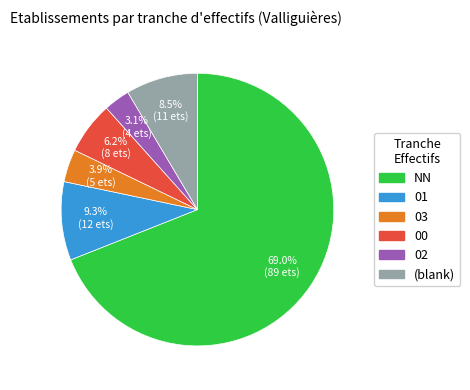

Is there a majority slice in this chart?

Yes